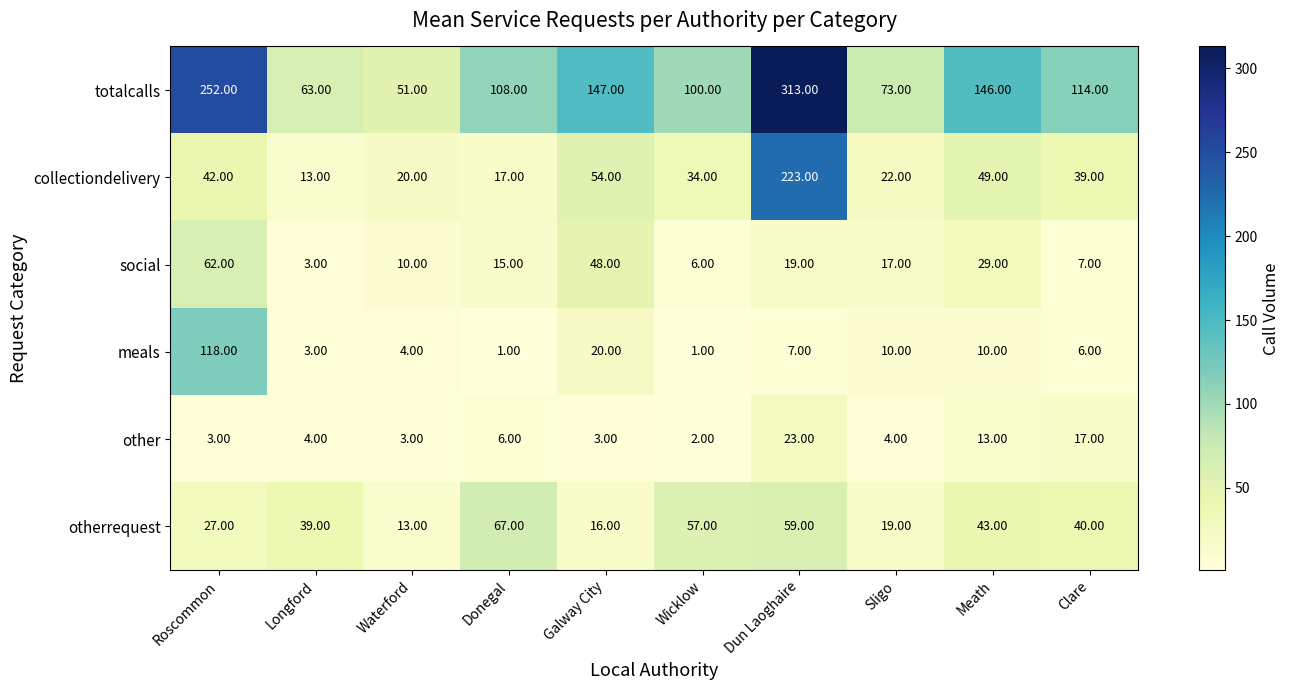

What is the difference between the highest and lowest values at Meath?

136